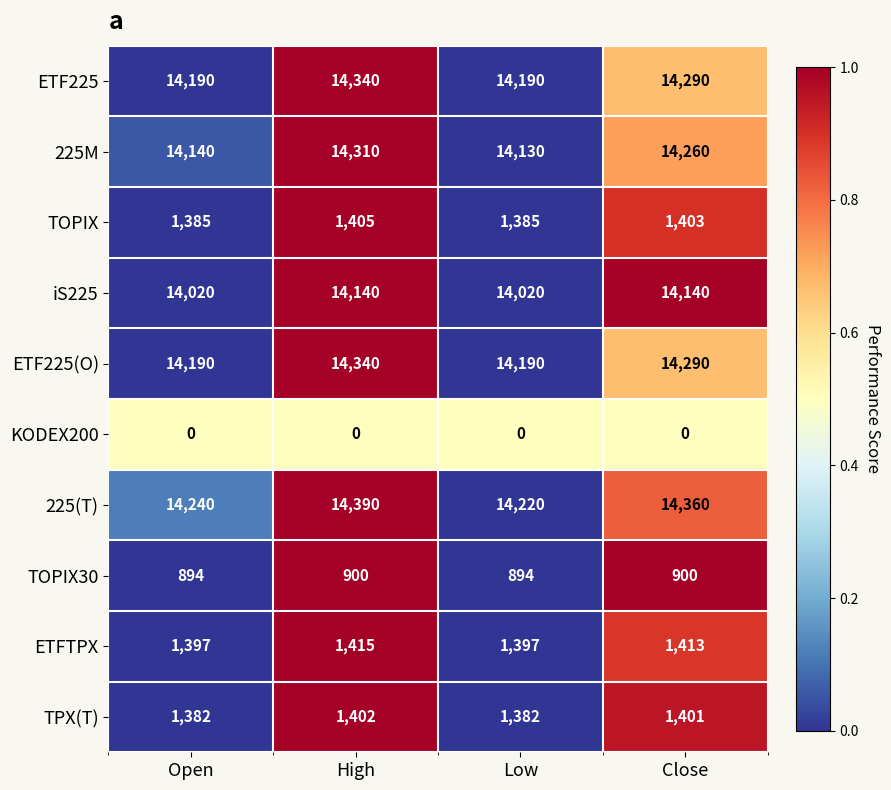

What is the total value across all series at Low?

75808